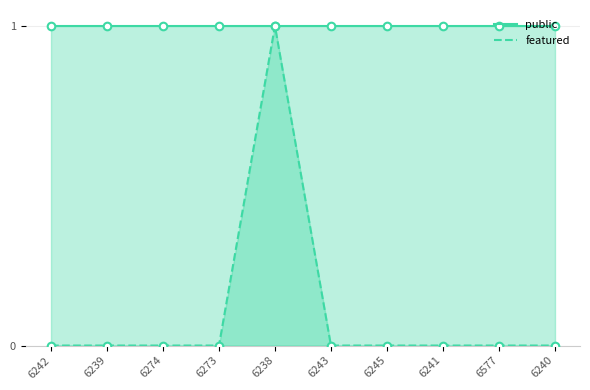

Is the value of public at 6274 greater than the value of featured at 6273?

Yes